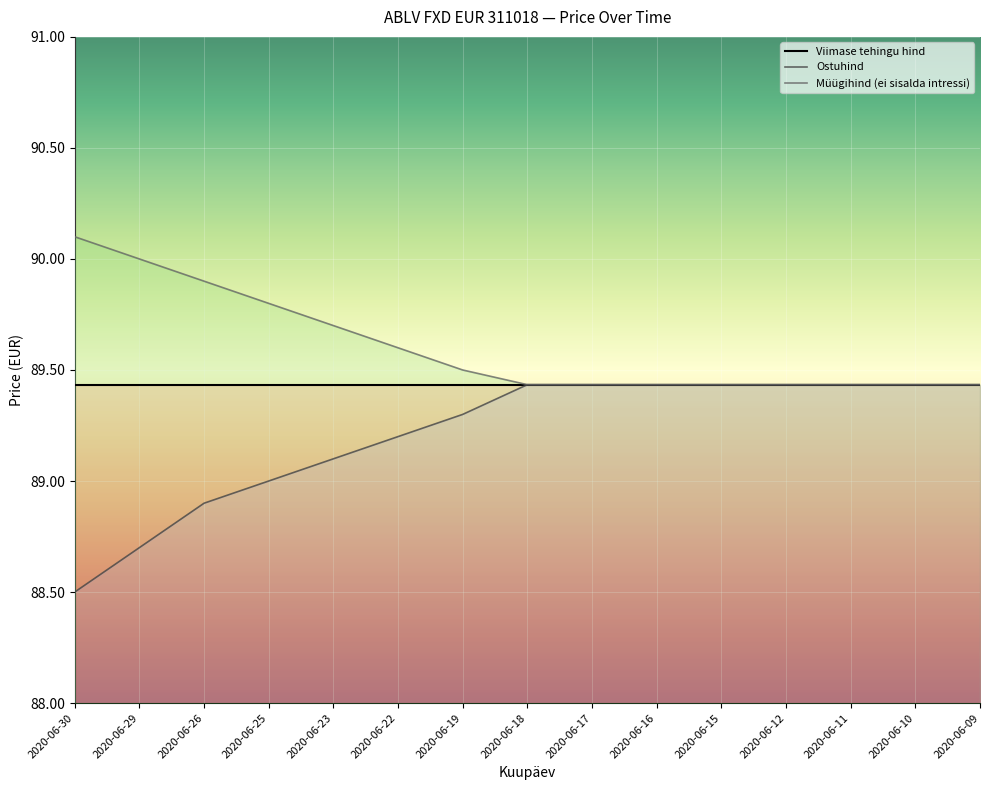

Which label corresponds to the smallest value in the chart?

2020-06-30